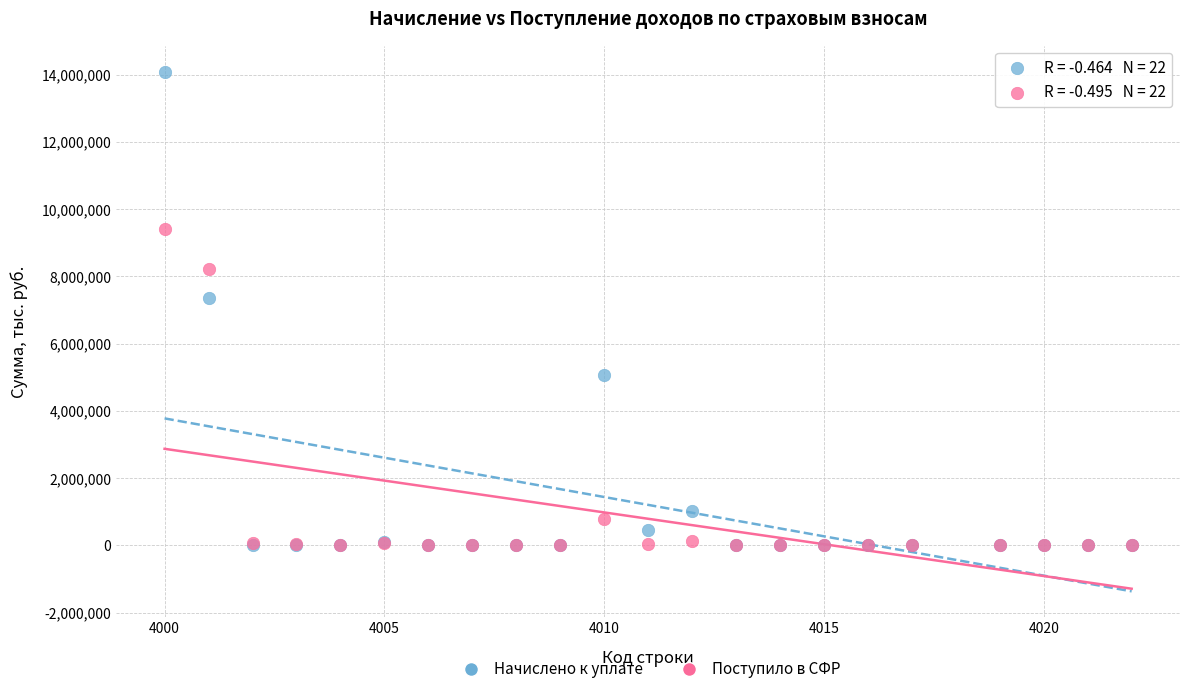

Across all series, what Y value is closest to 7044617?

7356754